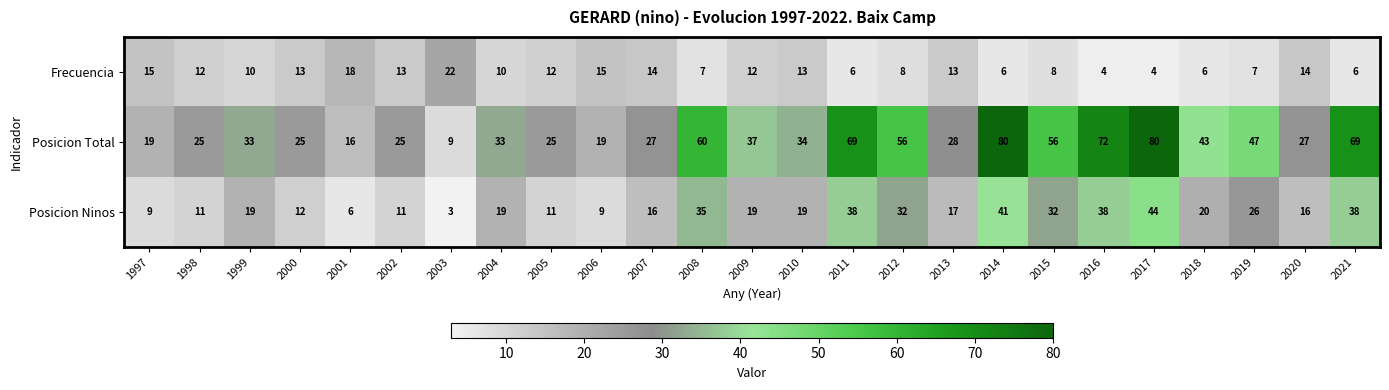

At which category does the chart reach its minimum across all series?

2003